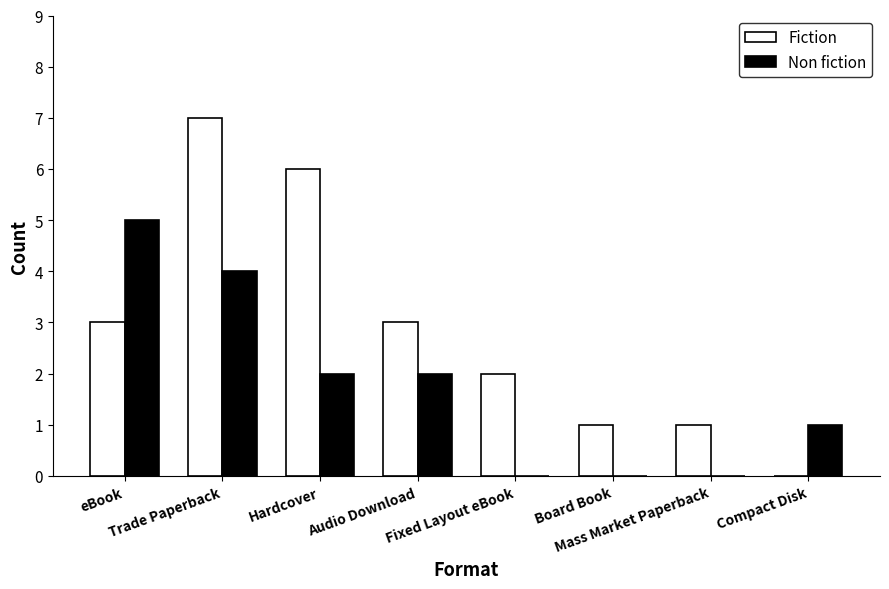

What are all the series names shown in the legend?

Fiction, Non fiction